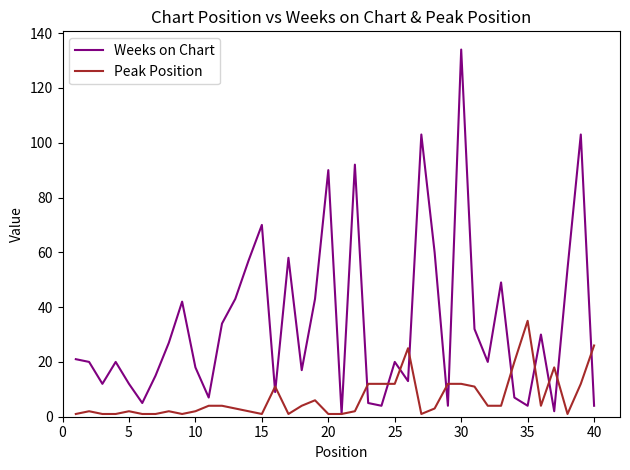

Reading left to right, extract all data points from this chart.

Weeks on Chart: 21	20	12	20	12	5	15	27	42	18	7	34	43	57	70	9	58	17	43	90	1	92	5	4	20	13	103	60	4	134	32	20	49	7	4	30	2	54	103	4
Peak Position: 1	2	1	1	2	1	1	2	1	2	4	4	3	2	1	11	1	4	6	1	1	2	12	12	12	25	1	3	12	12	11	4	4	20	35	4	18	1	12	26